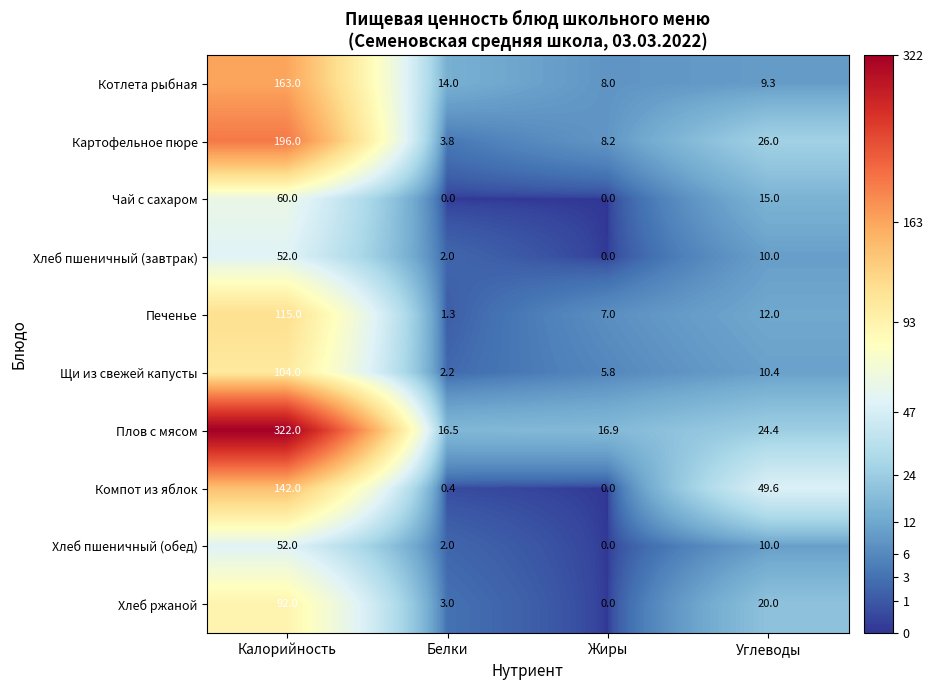

What is the spread (max minus min) of values at Жиры?

16.9